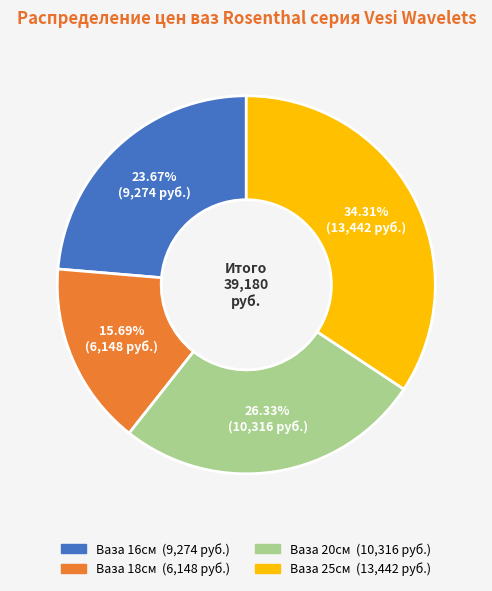

What percentage is NOT represented by Ваза 20см?

73.7%